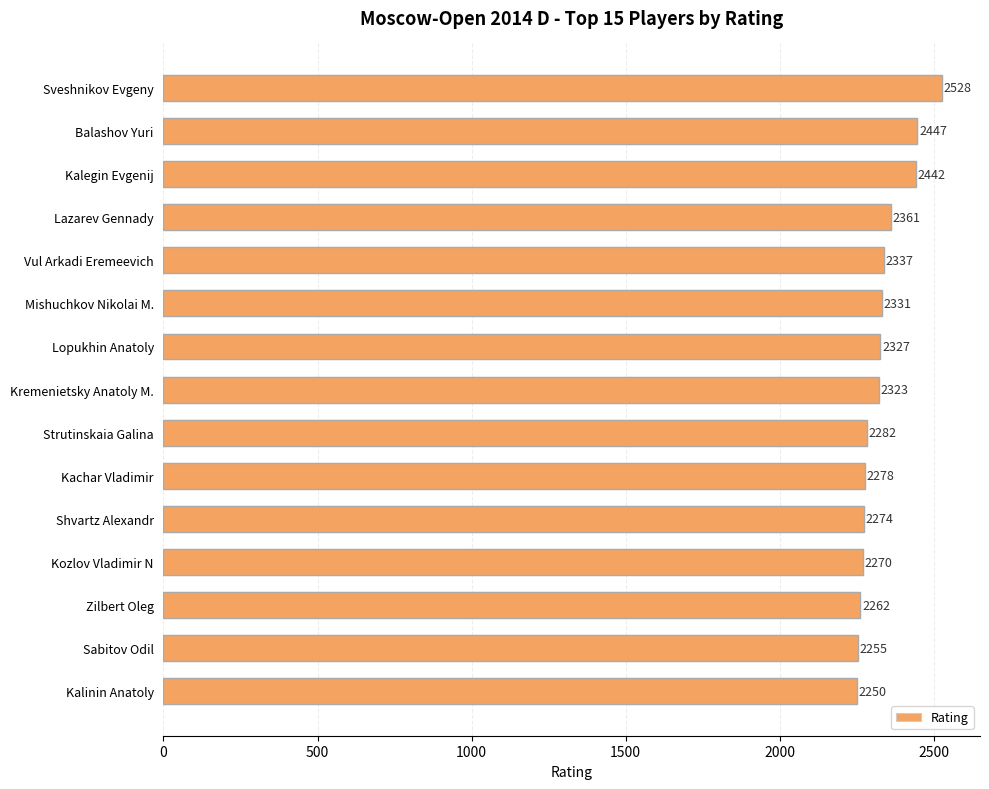

Rank the categories by value from highest to lowest.

Sveshnikov Evgeny, Balashov Yuri, Kalegin Evgenij, Lazarev Gennady, Vul Arkadi Eremeevich, Mishuchkov Nikolai M., Lopukhin Anatoly, Kremenietsky Anatoly M., Strutinskaia Galina, Kachar Vladimir, Shvartz Alexandr, Kozlov Vladimir N, Zilbert Oleg, Sabitov Odil, Kalinin Anatoly